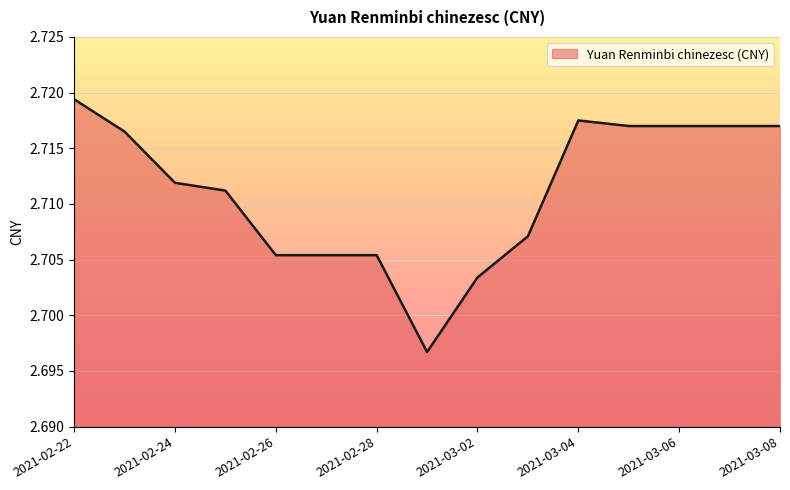

Rank the categories by value from highest to lowest.

2021-02-22, 2021-03-04, 2021-03-05, 2021-03-06, 2021-03-07, 2021-03-08, 2021-02-23, 2021-02-24, 2021-02-25, 2021-03-03, 2021-02-26, 2021-02-27, 2021-02-28, 2021-03-02, 2021-03-01